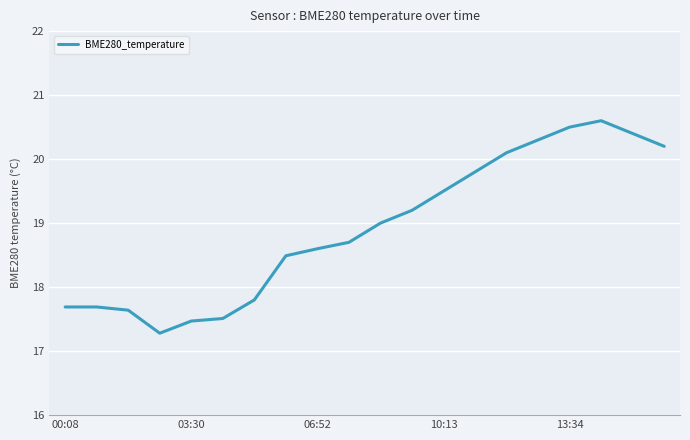

Reading left to right, transcribe all the data shown in this chart.

17.7	17.7	17.6	17.3	17.5	17.5	17.8	18.5	18.6	18.7	19.0	19.2	19.5	19.8	20.1	20.3	20.5	20.6	20.4	20.2